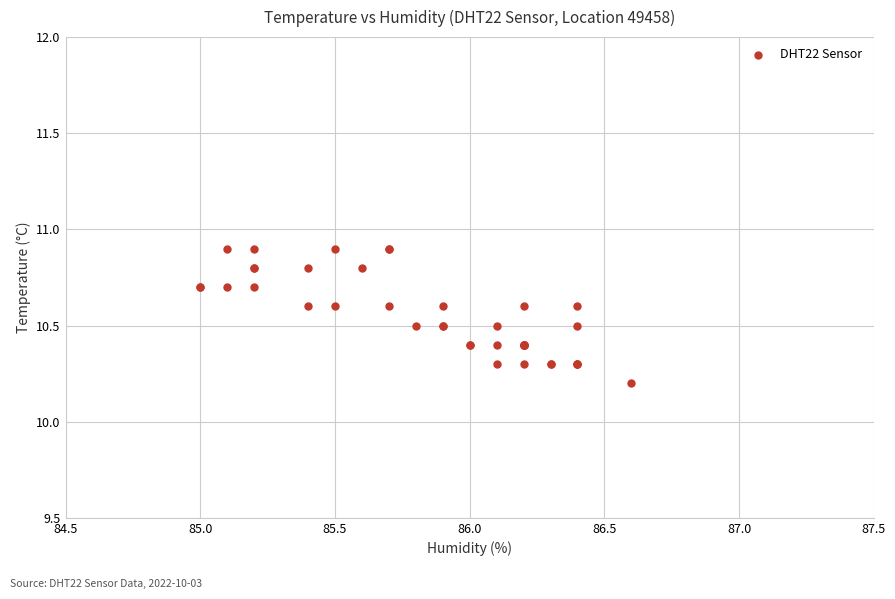

What Y value in the scatter plot is closest to 10?

10.2